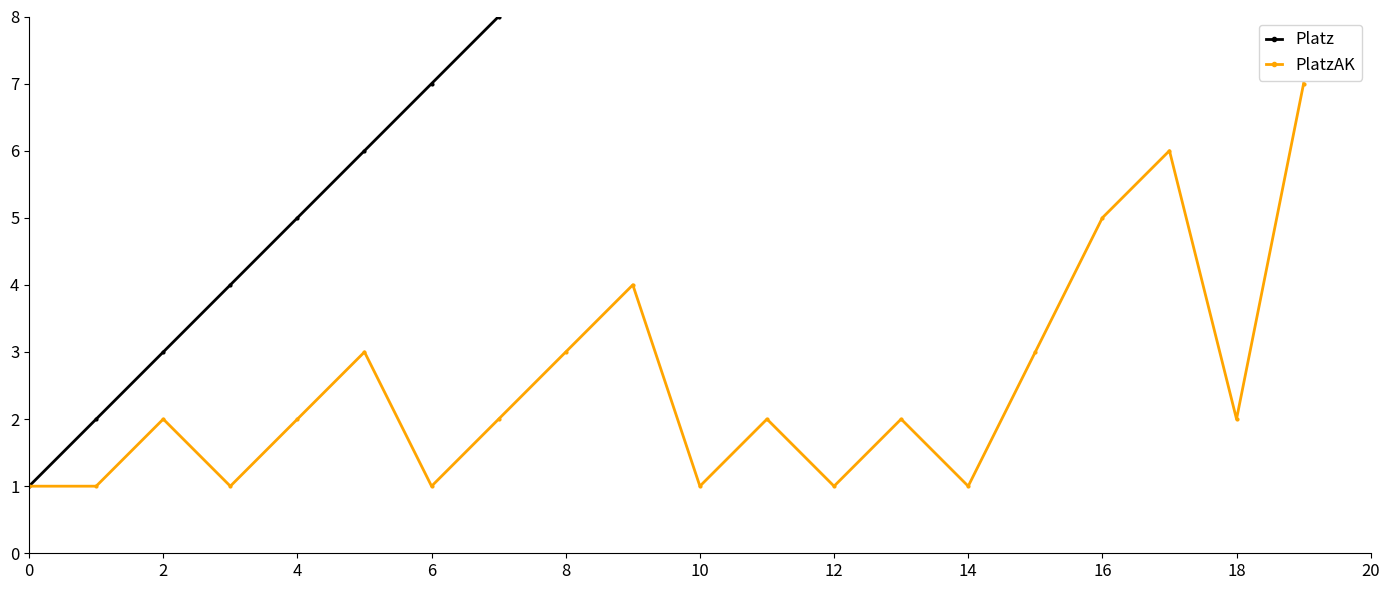

True or false: Platz has more than 0 interior local peaks.

False